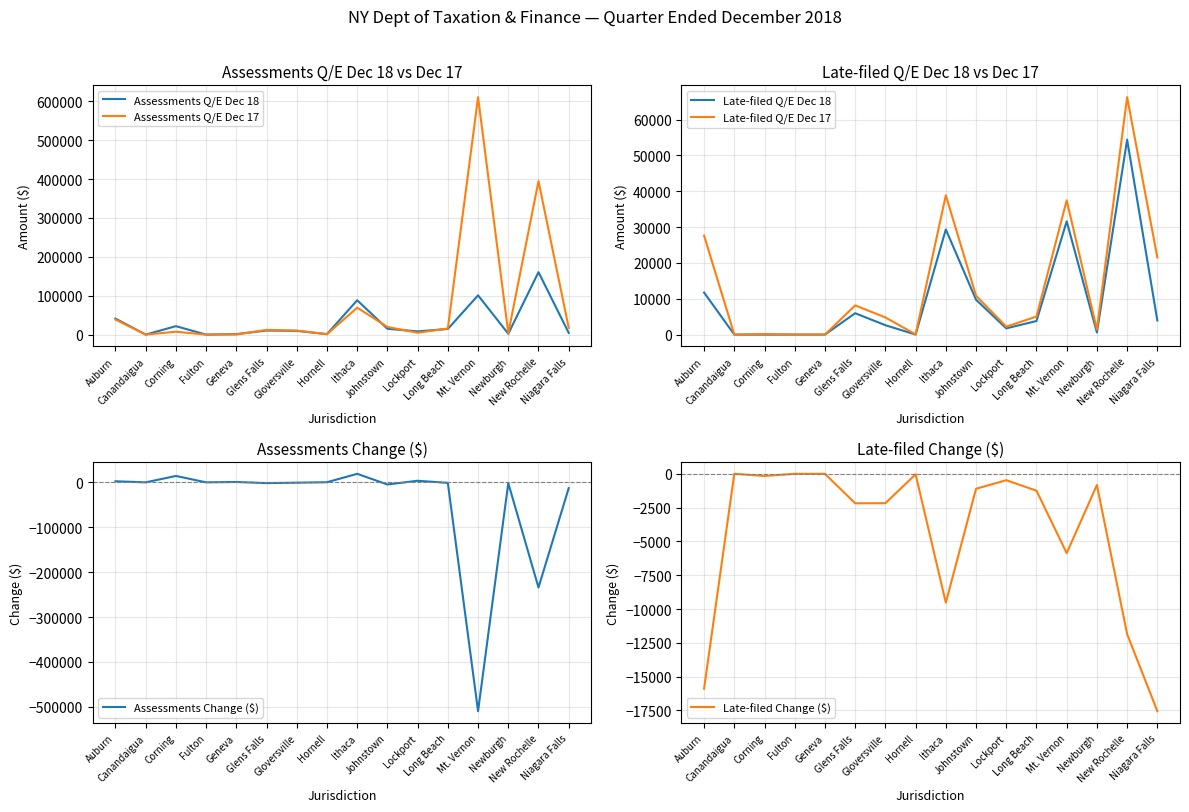

At which category does the chart reach its minimum across all series?

Mt. Vernon